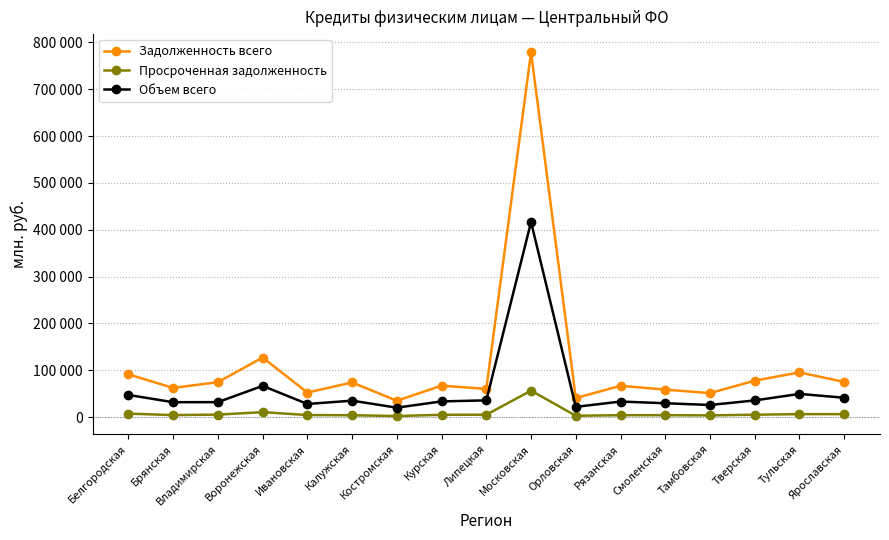

What is the total value across all series at Ивановская?

85485